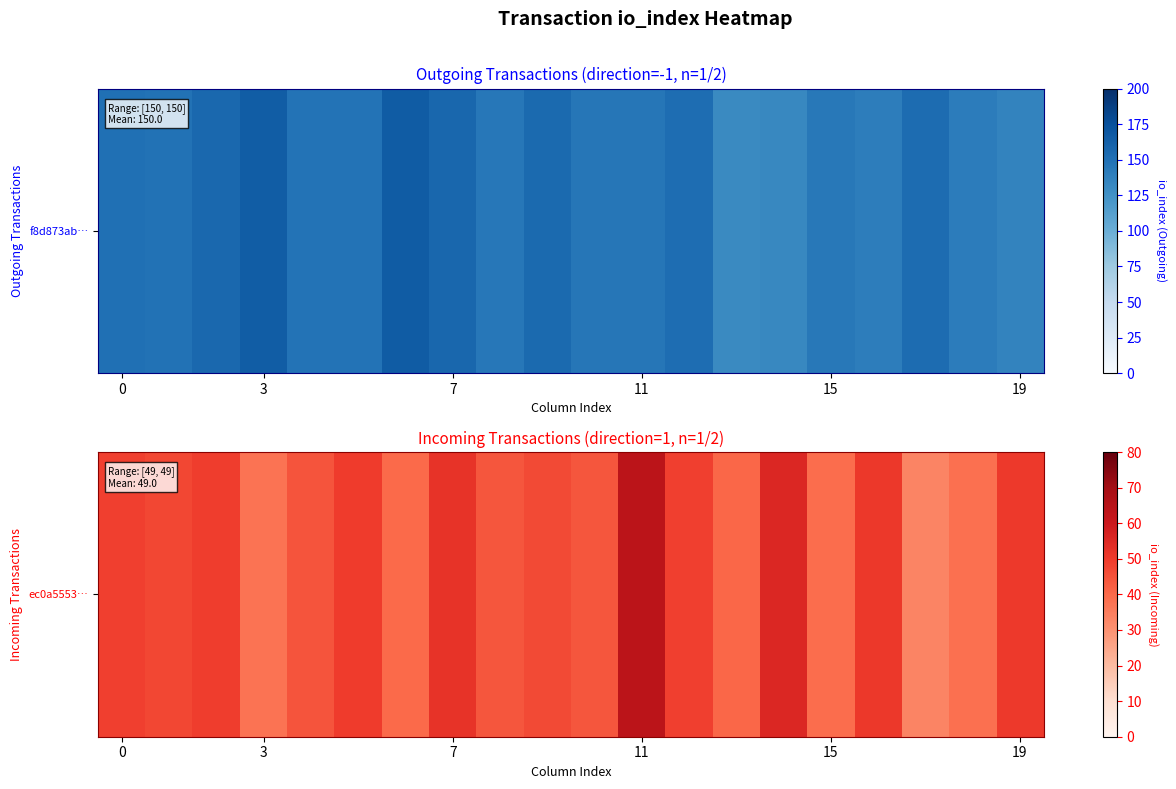

What is the change in value from 0 to 10?

-4.8